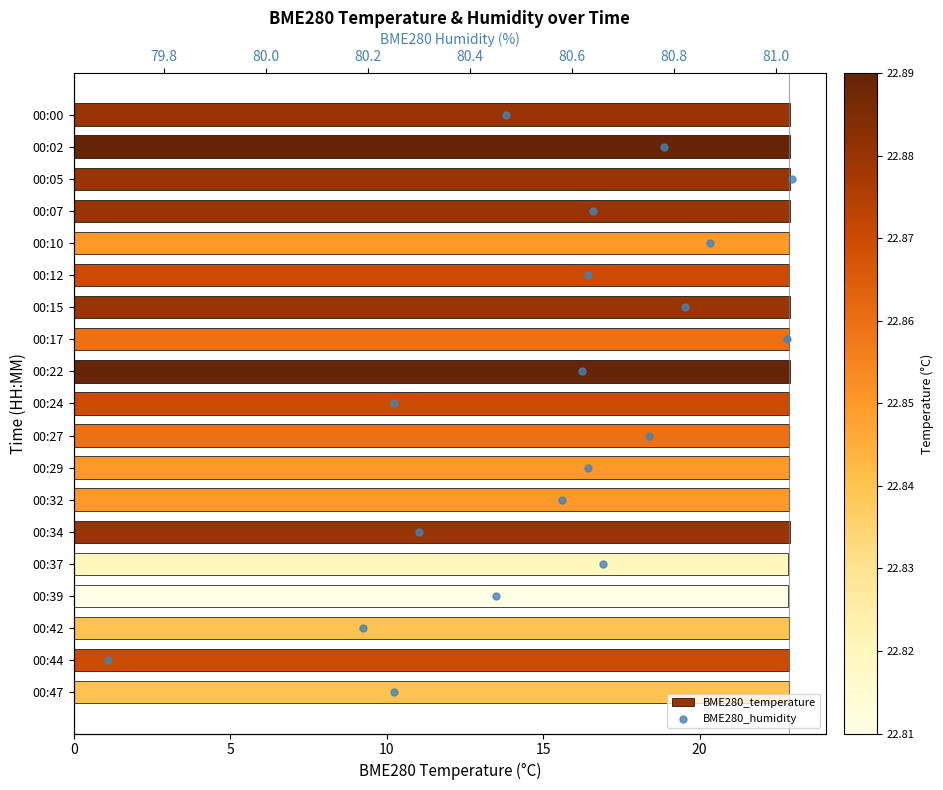

Which series reaches the minimum Y coordinate?

BME280_humidity